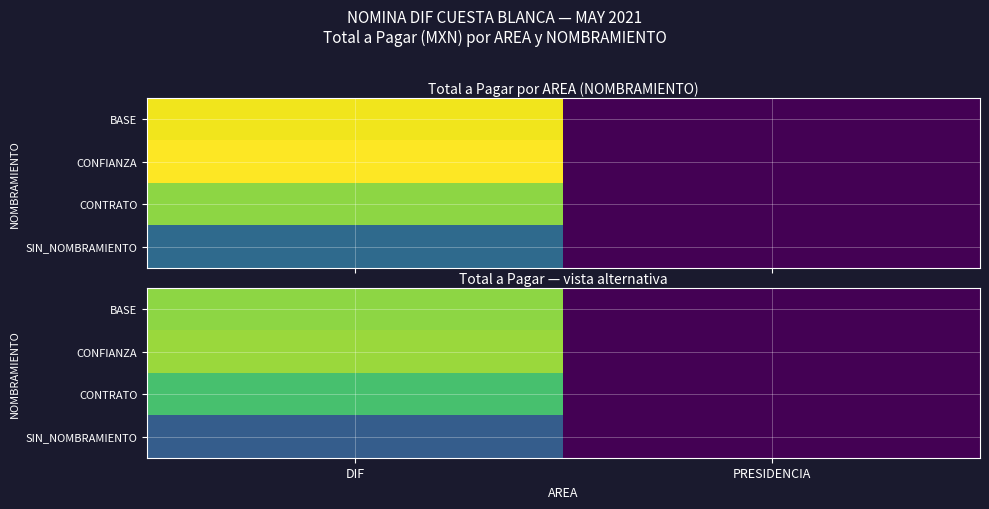

How many values in the BASE series are below 18279?

1